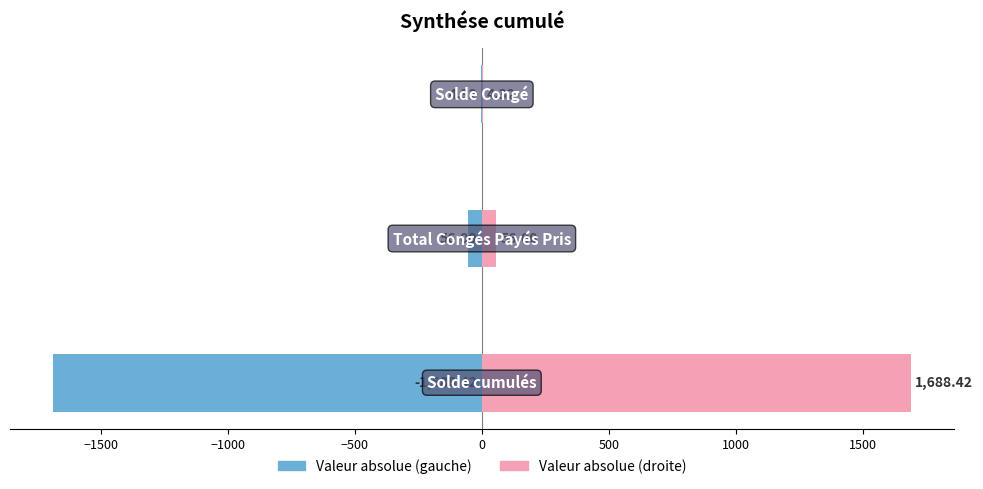

What is the average value of the Valeur (droite) series?

582.9